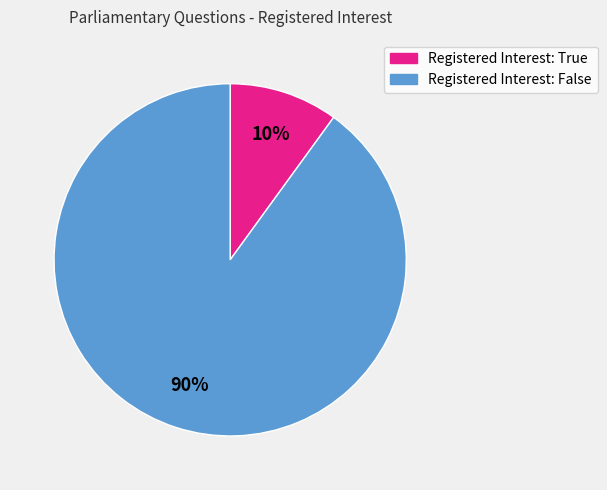

To the nearest percent, what is the average slice percentage?

50%